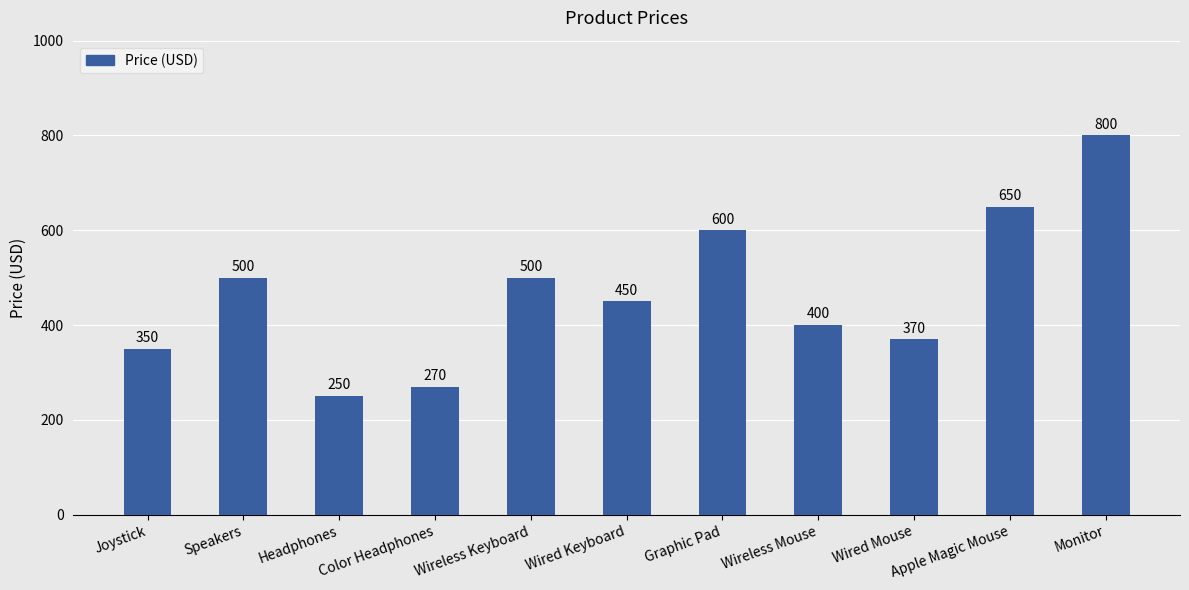

The chart shows a value of 192 at Wireless Mouse. True or false?

False